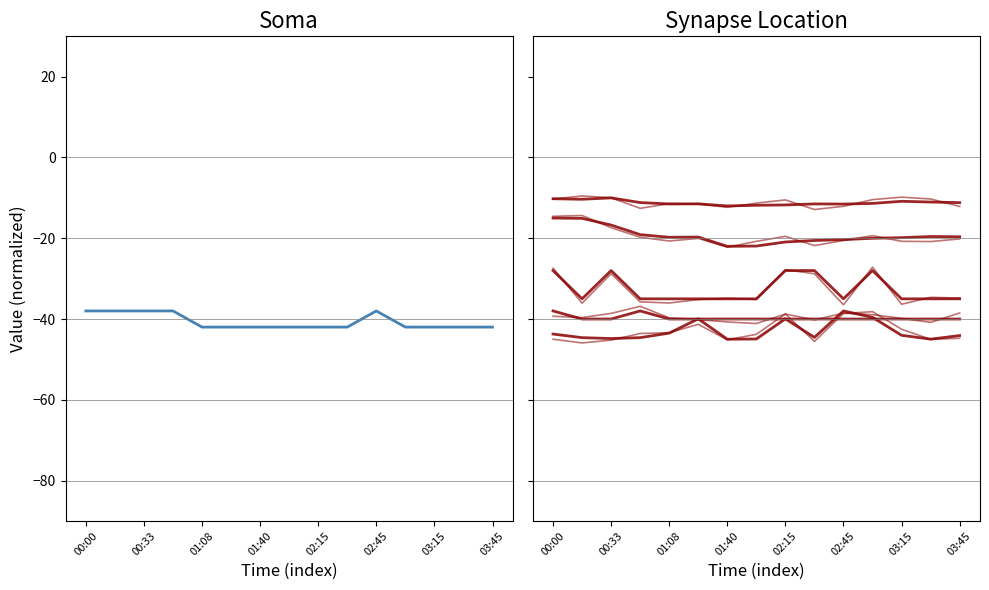

What is the label of the 2nd point from the right?

03:30